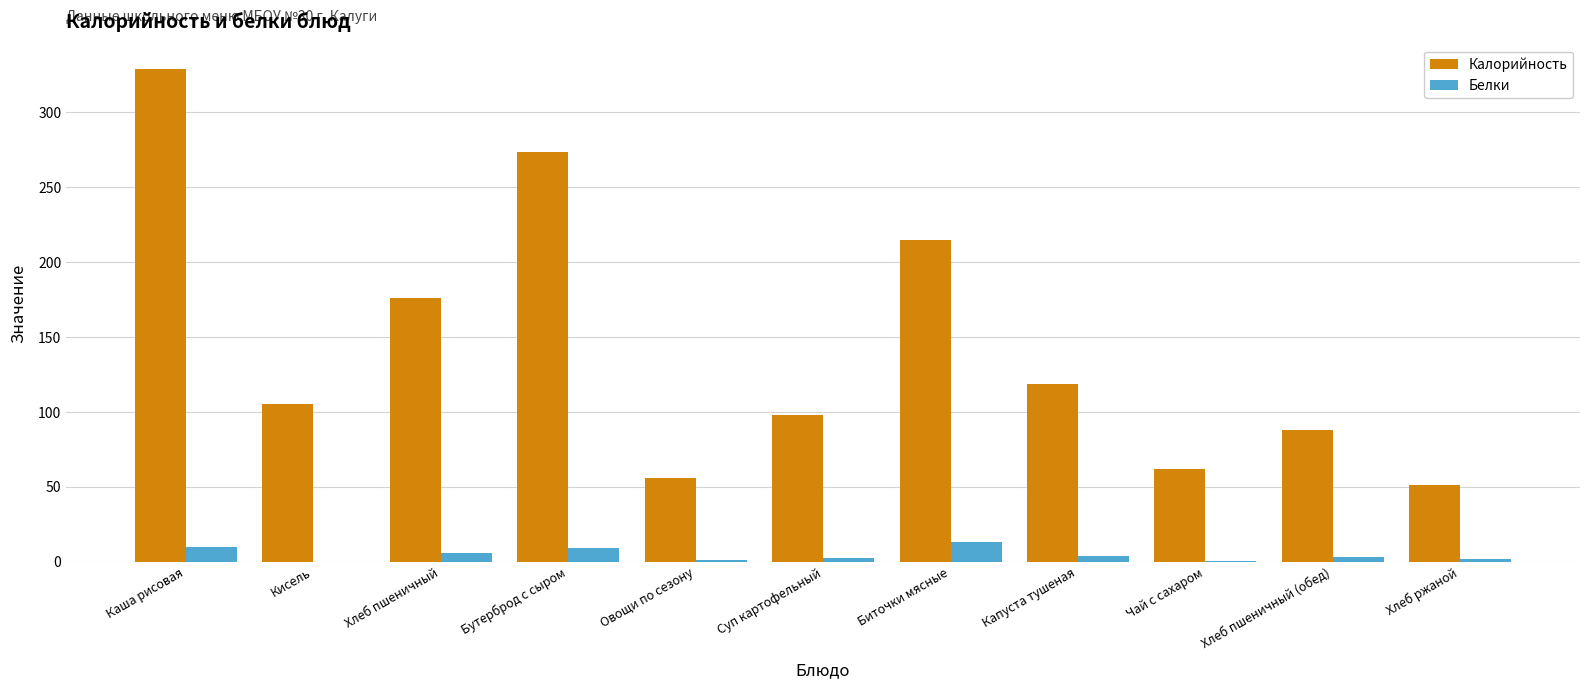

Are the bars grouped side by side (vs. stacked)?

Yes